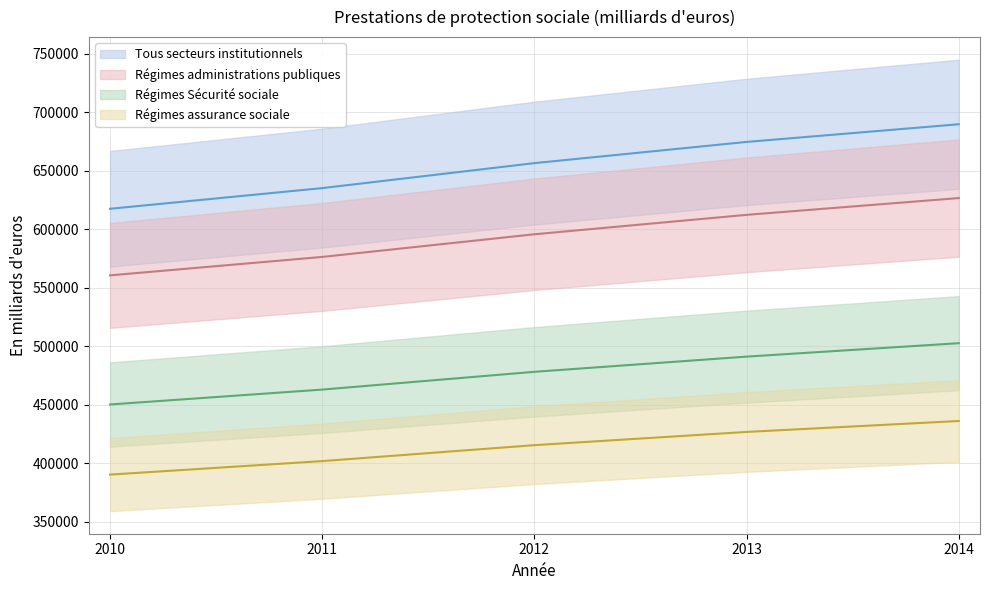

Where is Régimes assurance sociale nearest to the value 413287?

2012